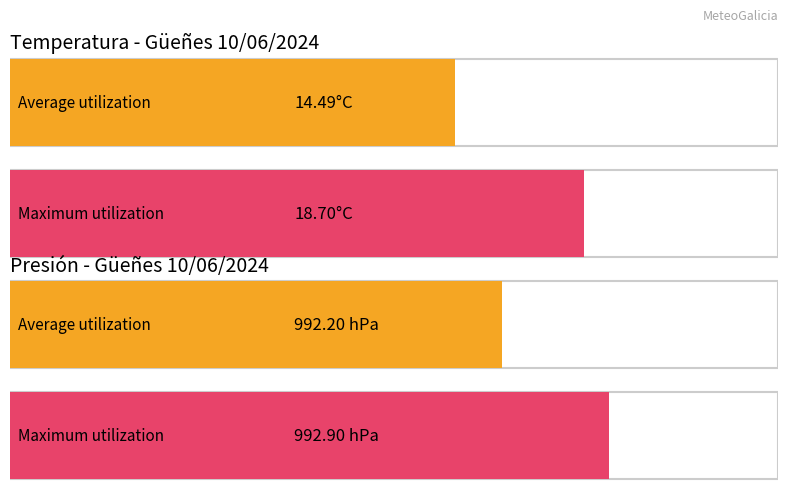

What are all the series names shown in the legend?

Temperatura (ºC), Presión (hPa)